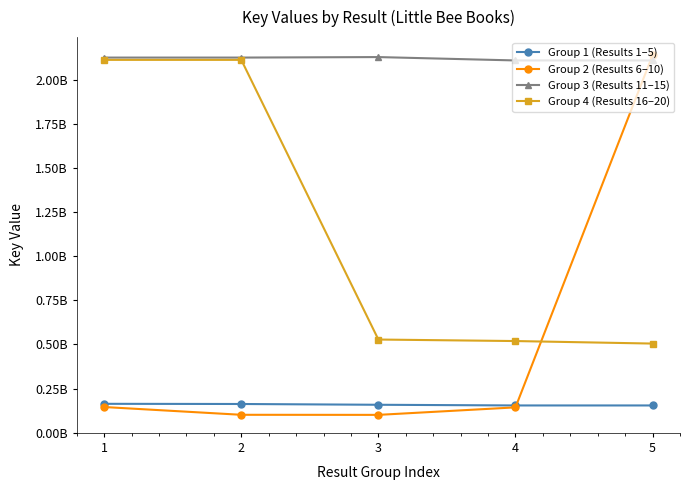

Is it true that Group 4 (Results 16–20) equals 808315587 at 4?

False